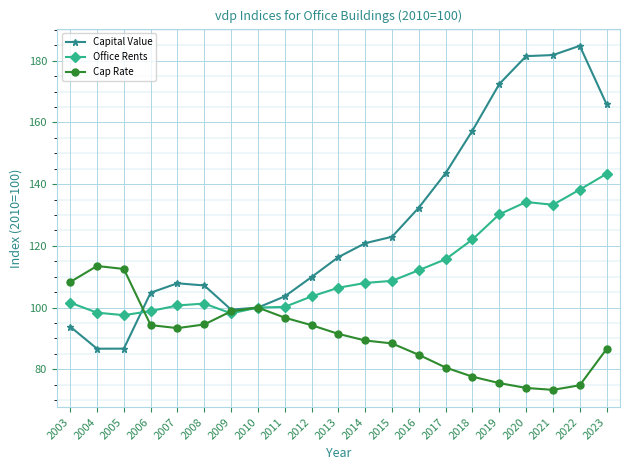

True or false: Capital Value has more than 0 points higher than both neighbors.

True